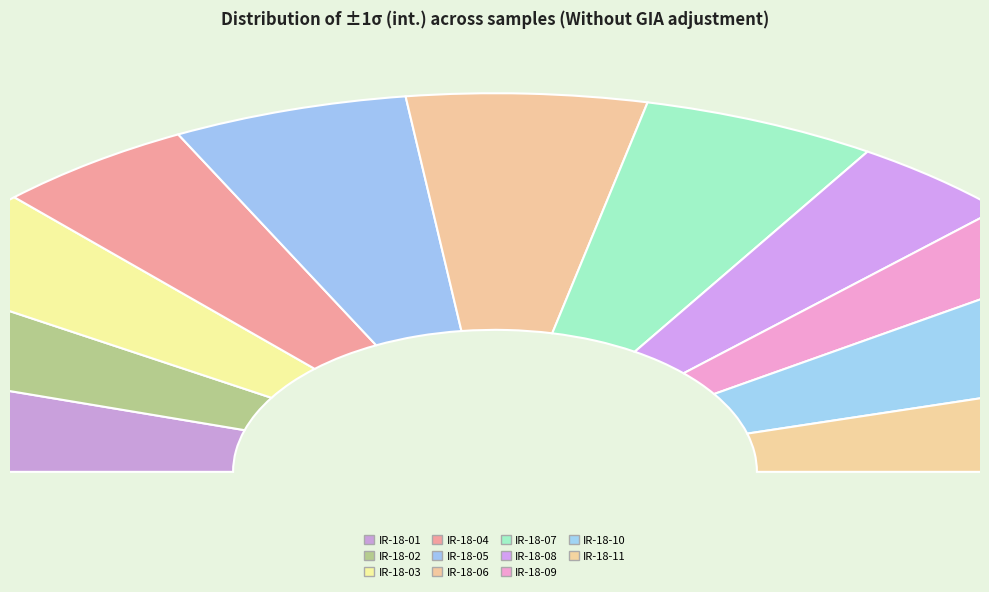

To the nearest percent, what is the difference between the IR-18-07 and IR-18-09 slice percentages?

5%